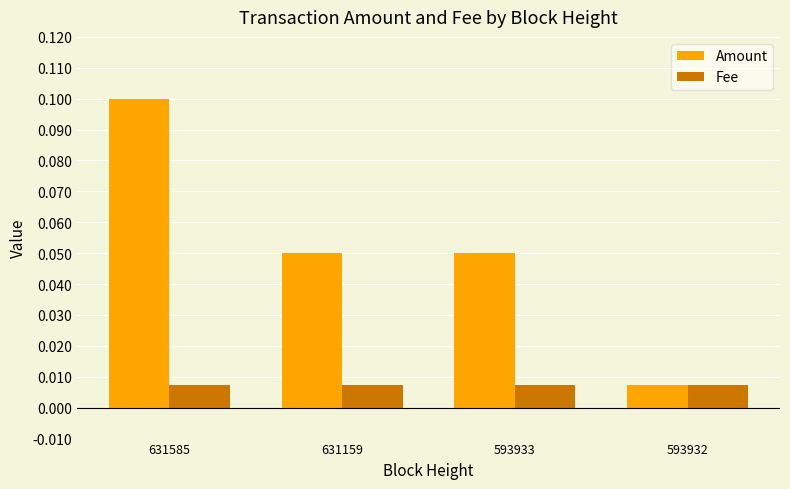

True or false: Amount has a value of 0.1 at 631585.

True